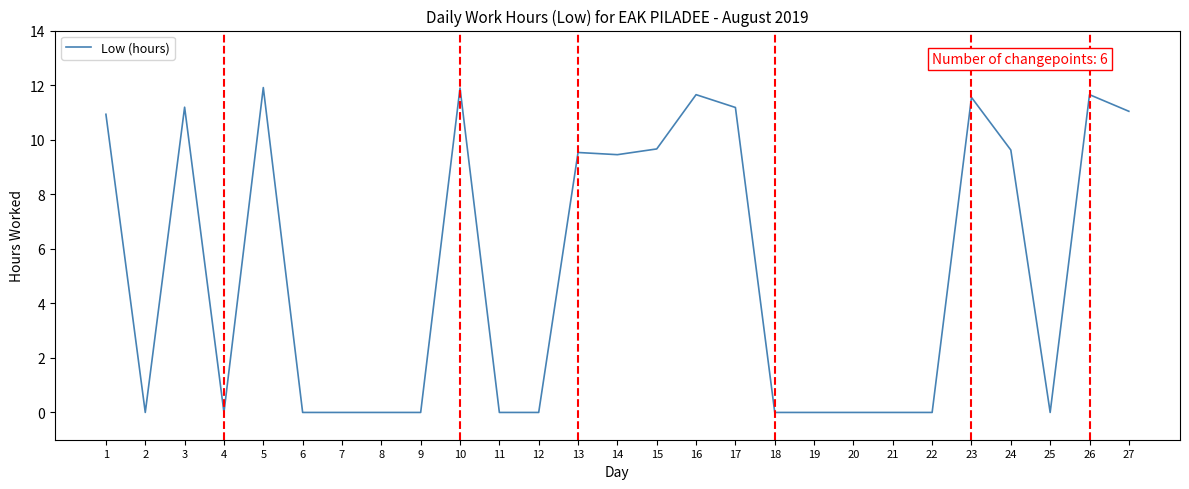

How many lines are shown in the chart?

1